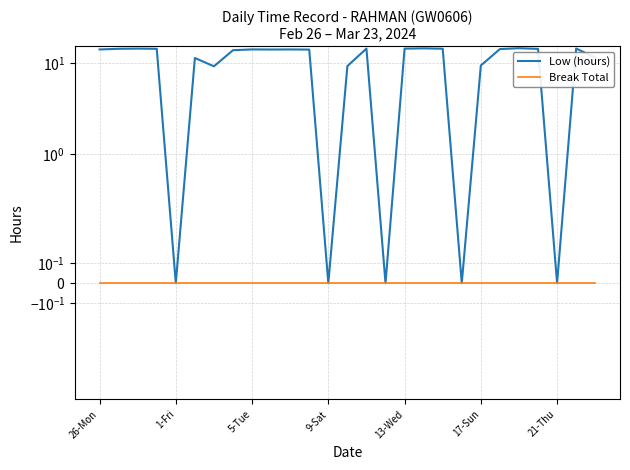

List the series in order of their peak value, highest first.

Low (hours), Break Total